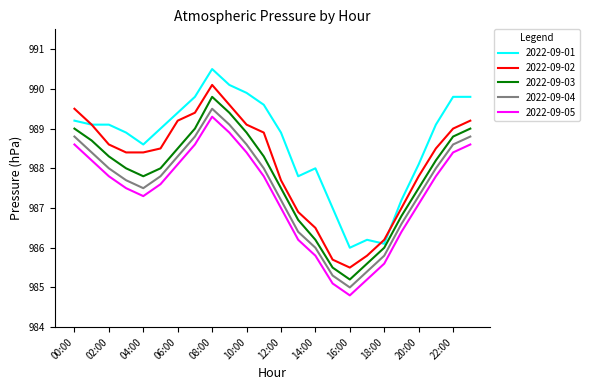

True or false: 2022-09-03 and 2022-09-05 cross at least once.

False